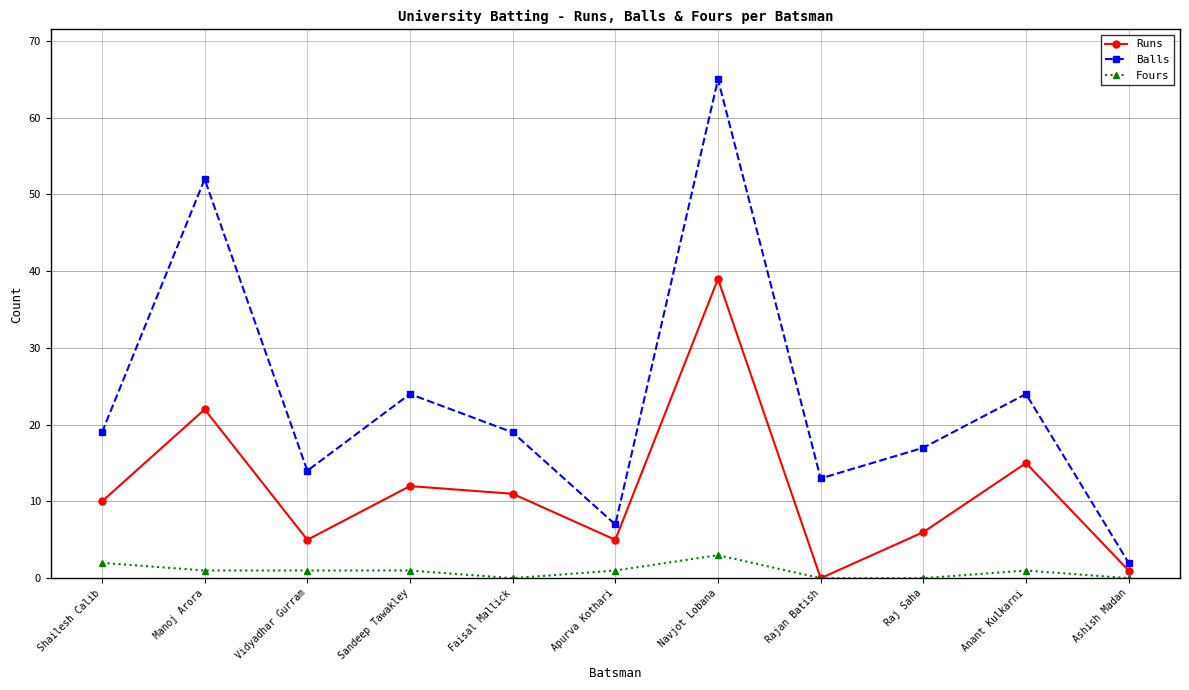

What is the difference between the second highest and second lowest values in the Runs series?

21